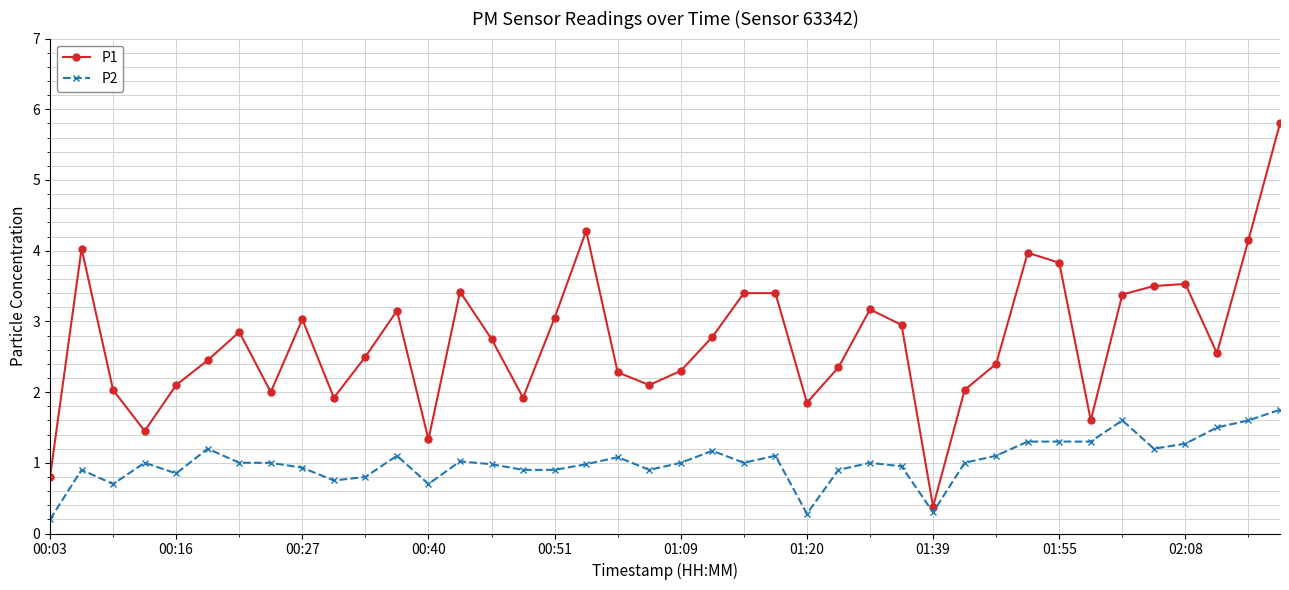

List the series in order of their overall mean, highest first.

P1, P2